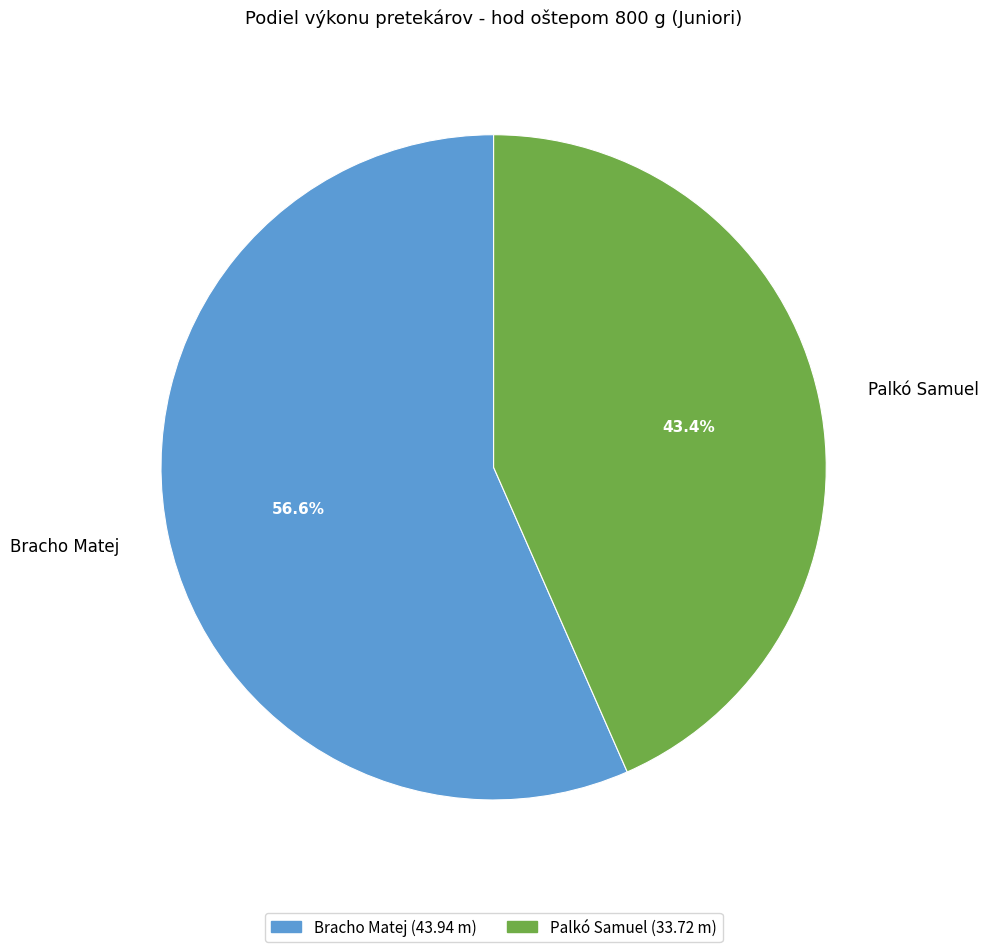

What portion of the pie excludes Palkó Samuel?

56.6%